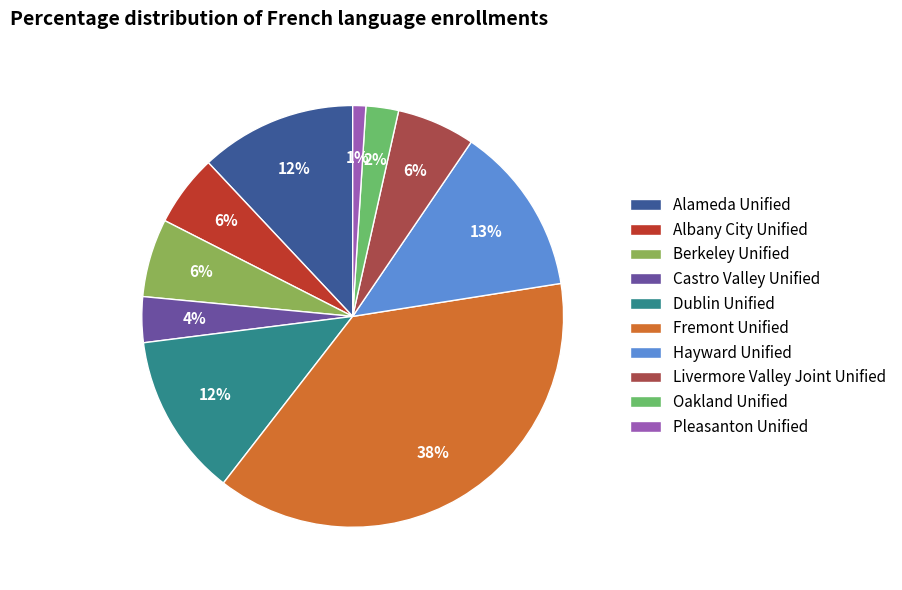

To the nearest percent, what is the difference between the largest and smallest slice percentages?

37%